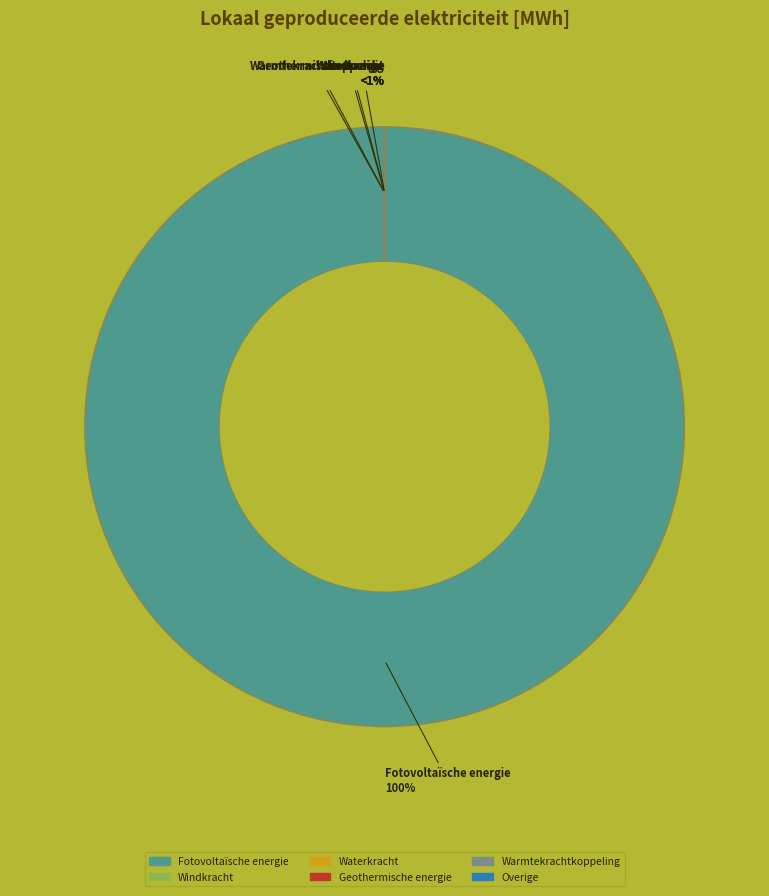

Is there any slice that represents more than half of the pie?

Yes